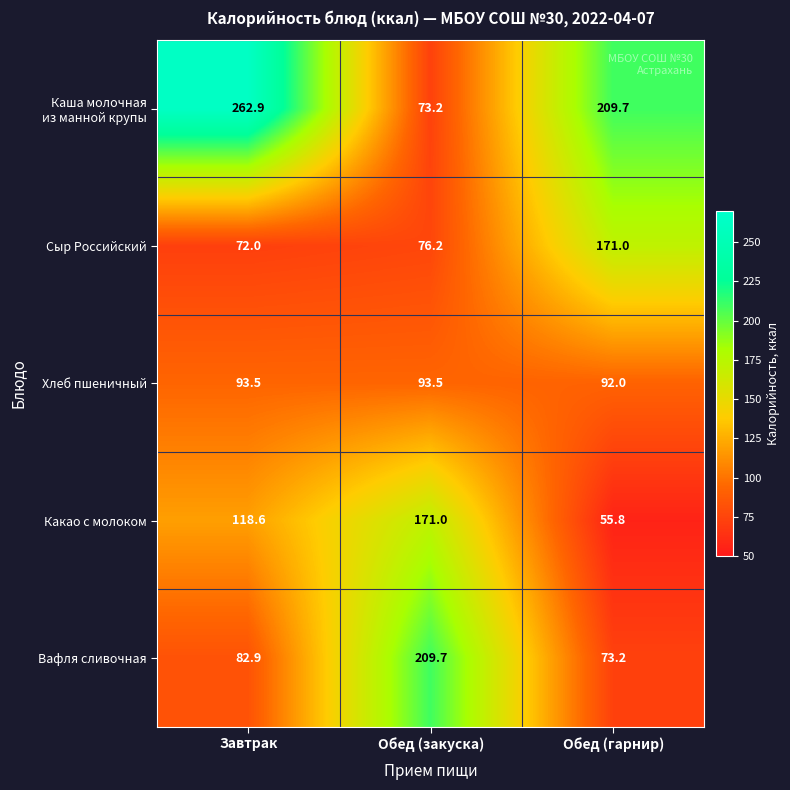

What is the spread (max minus min) of values at Обед (гарнир)?

153.9